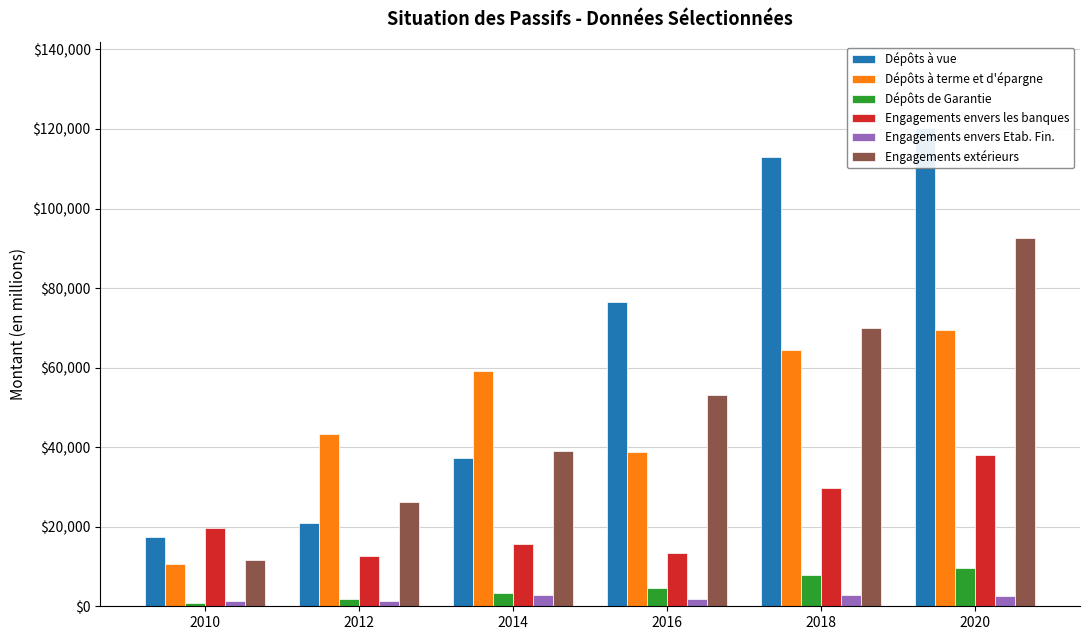

What is the difference between the highest and lowest values at 2012?

42060.9